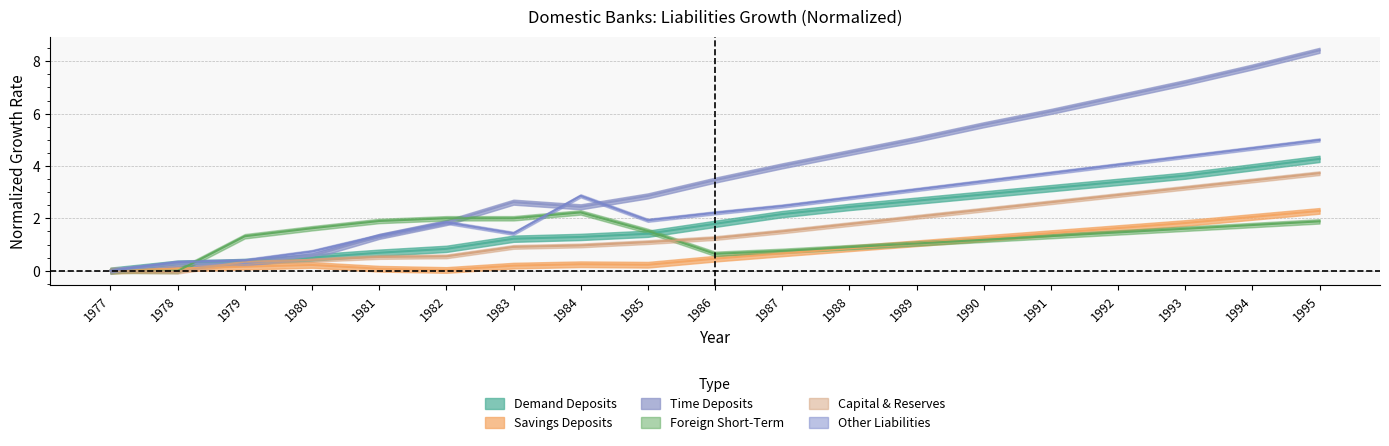

Which series has the largest range (max minus min)?

Time Deposits